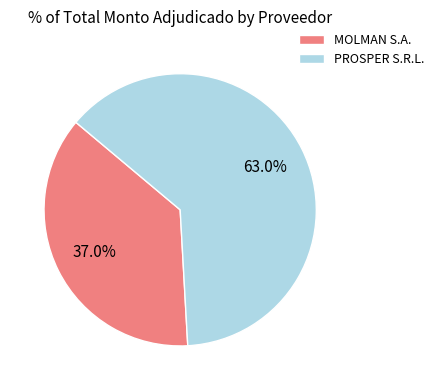

Rank the categories by value from highest to lowest.

PROSPER S.R.L., MOLMAN S.A.